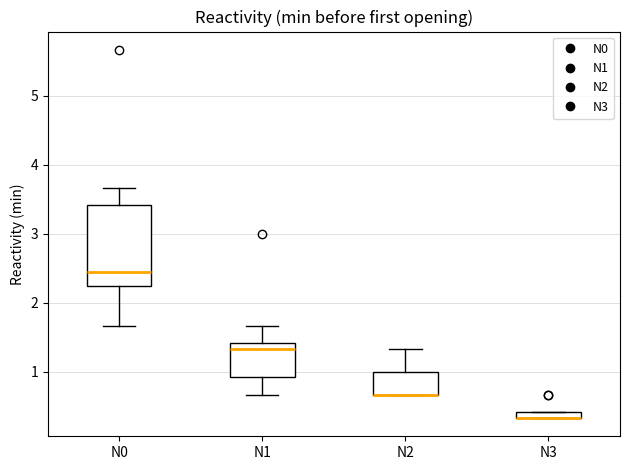

Where does the upper whisker of the box for N1 end on the y-axis? The values are not printed on the chart, so give them approximately, as read against the axis.

1.7